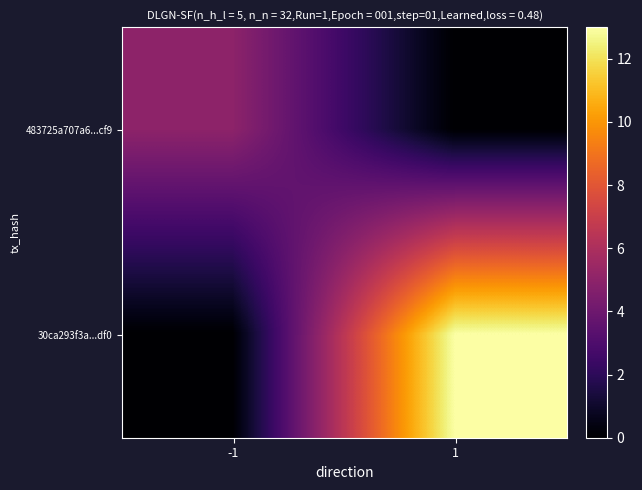

Rank the series by their average value, from lowest to highest.

483725a707a6...cf9, 30ca293f3a...df0